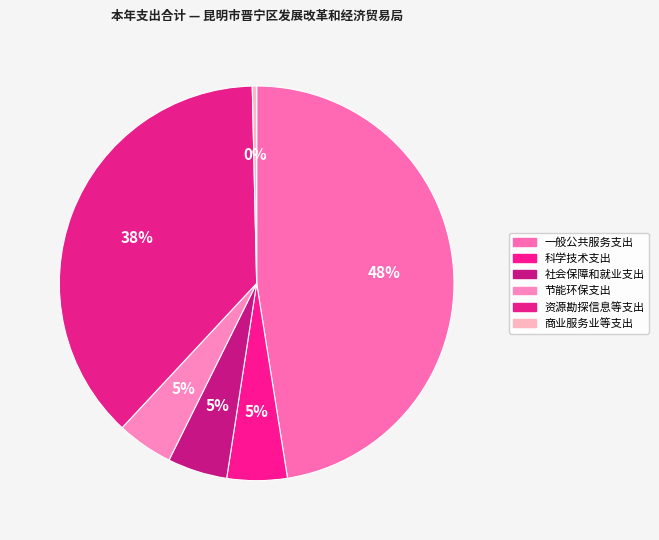

What percentage is the 节能环保支出 slice, to the nearest percent?

5%